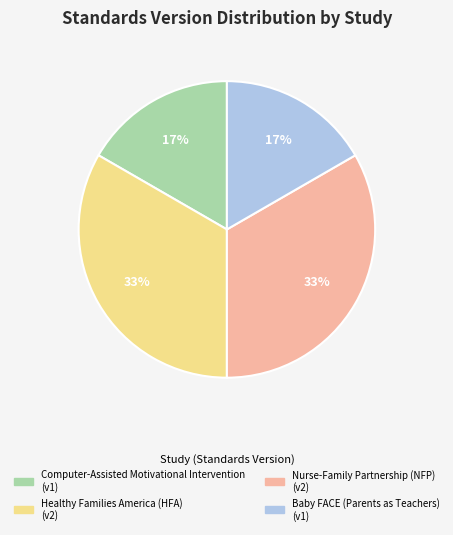

How many segments does this pie chart have?

4